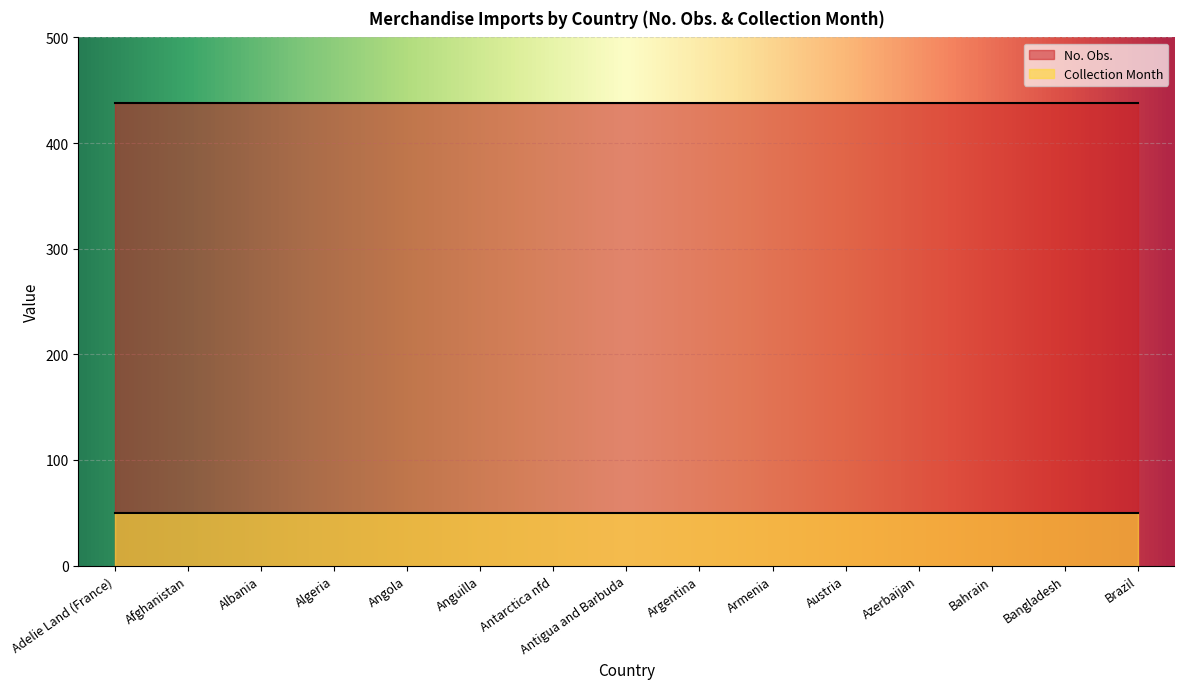

True or false: Freq. (Monthly) and No. Obs. cross at least once.

False